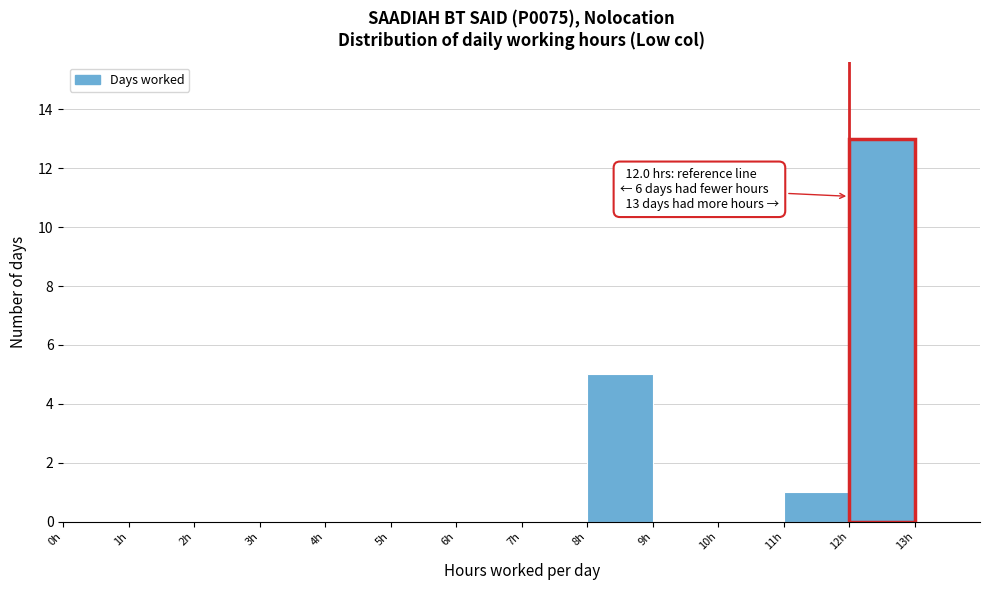

Over which range of the x-axis is the bar tallest?

12 to 13